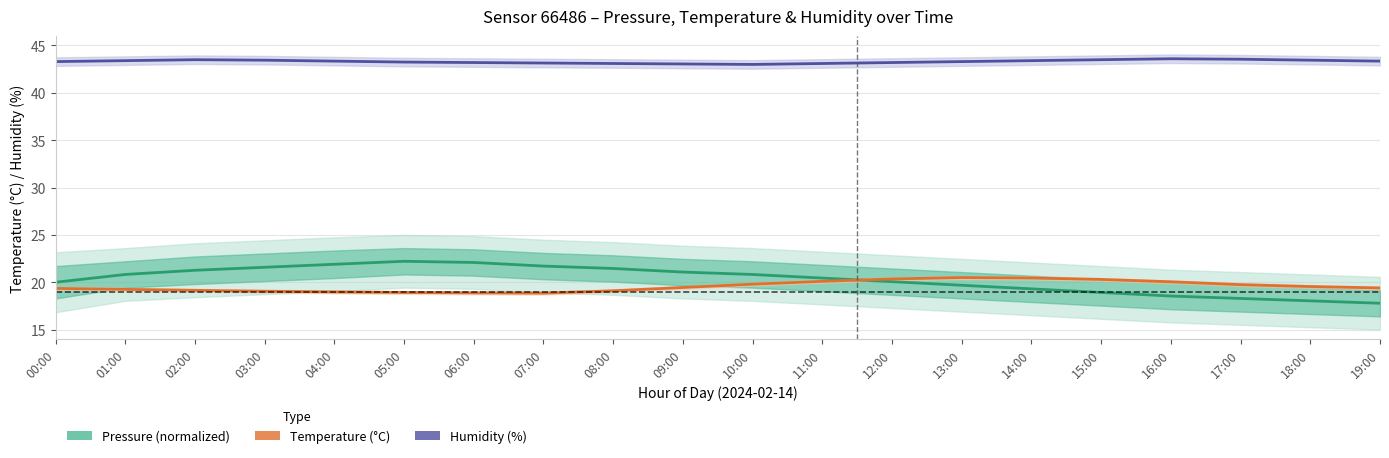

Does the chart have visible grid lines?

Yes